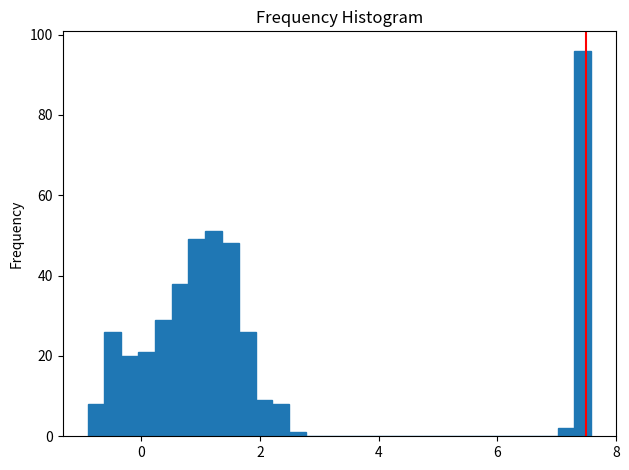

Around what value on the x-axis is the tallest bar? Give the approximate position of its centre, as read against the axis.

7.4